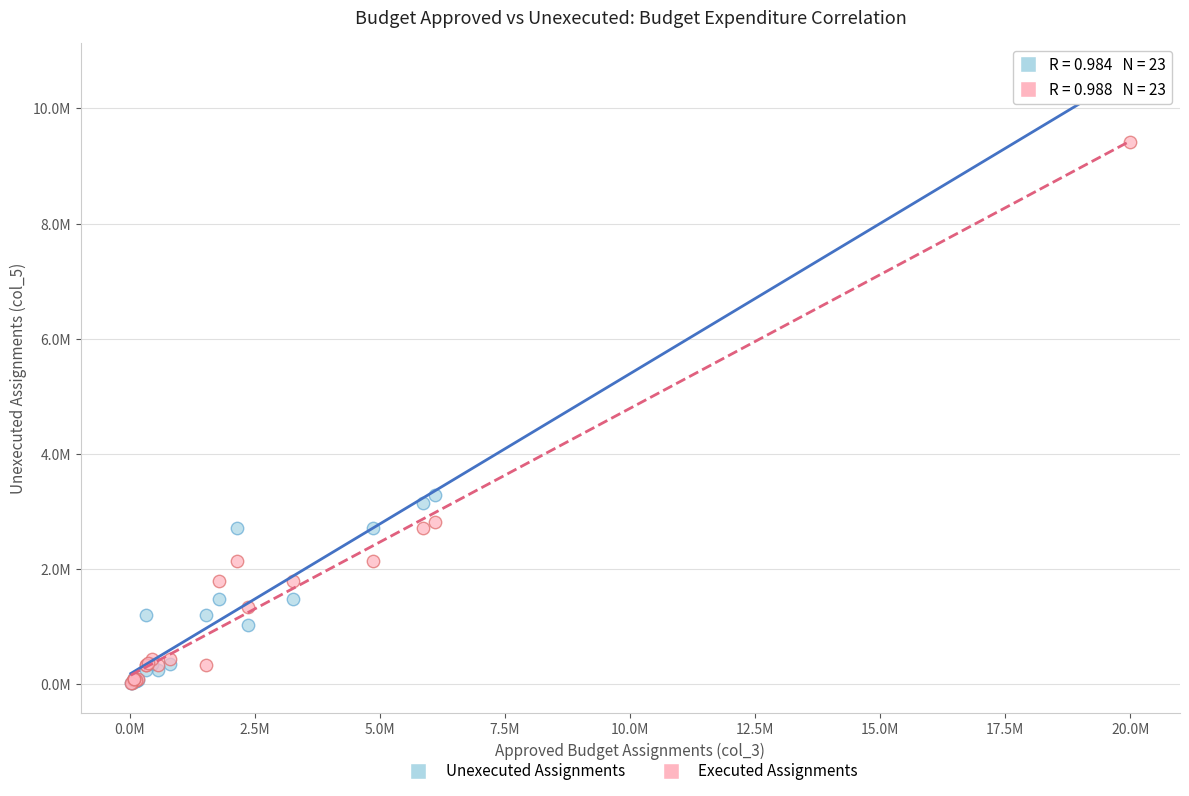

What are all the series names shown in the legend?

Unexecuted Assignments, Executed Assignments